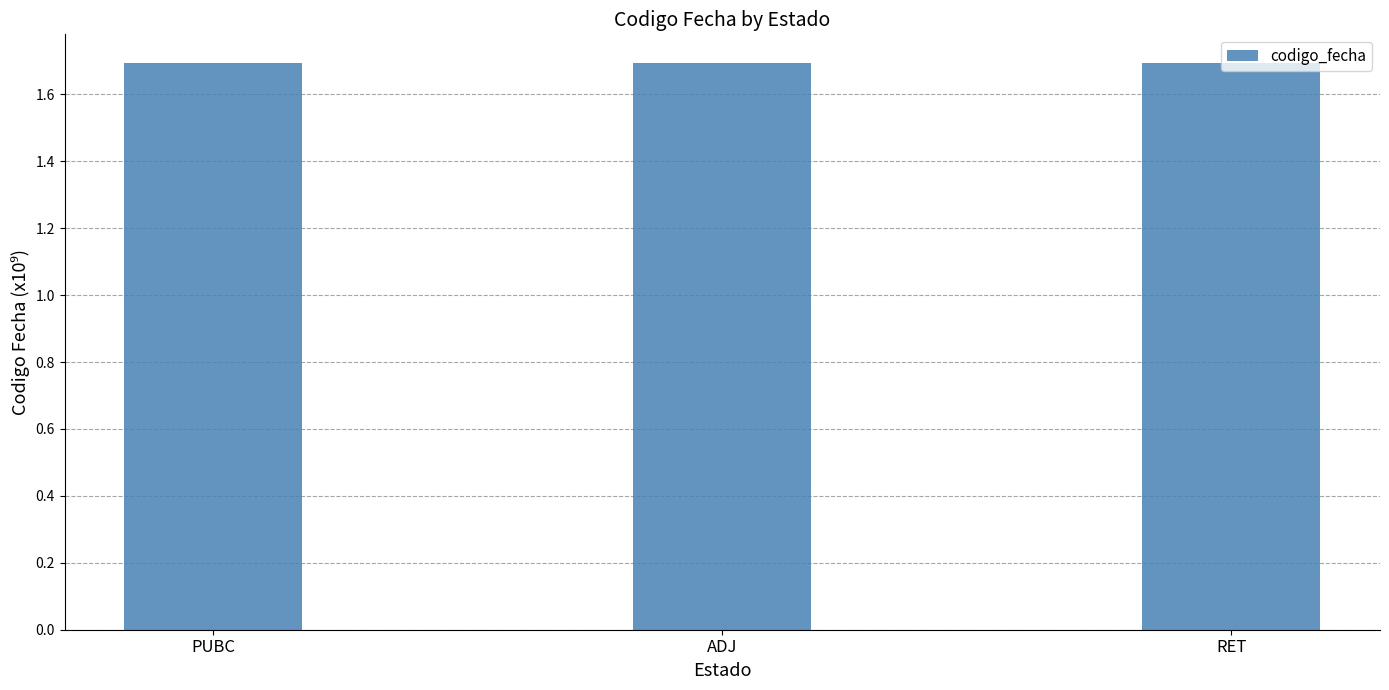

What is the ratio of the value at ADJ to the value at PUBC?

1.0